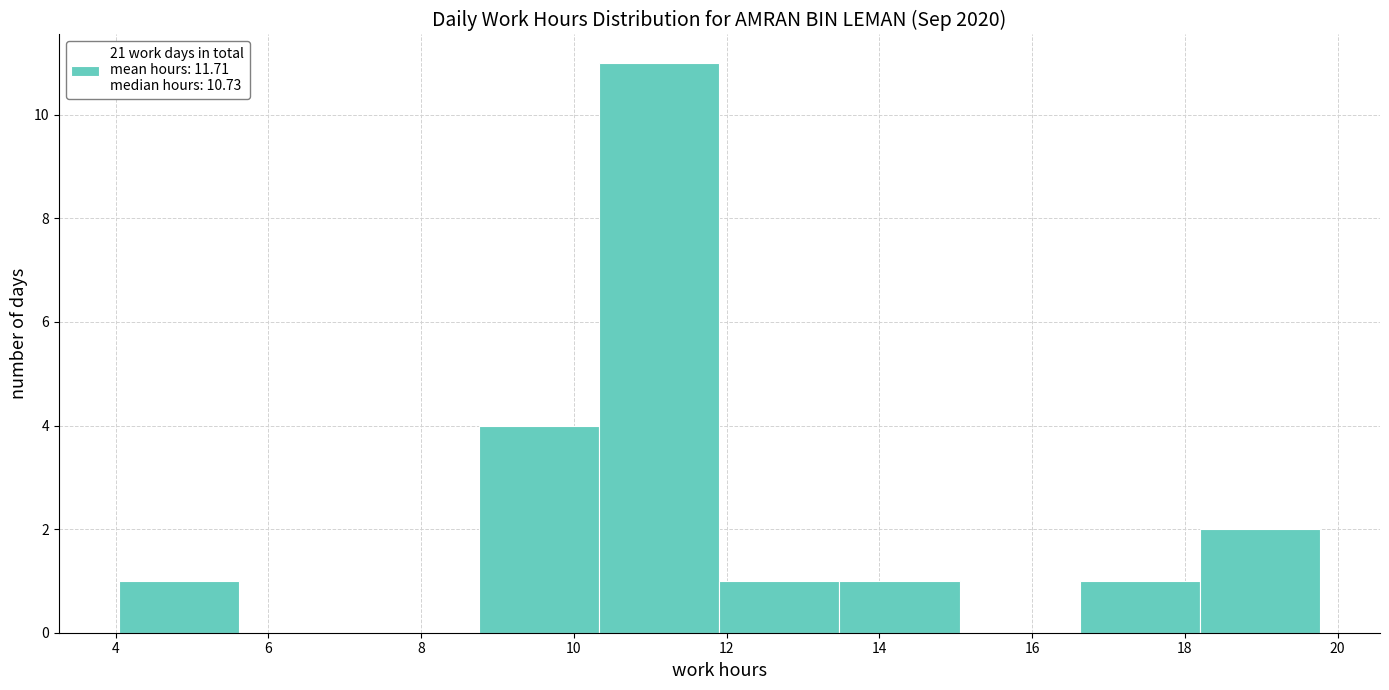

Reading left to right, transcribe this chart: for each bar, give the range it covers on the x-axis and its height. Neither the bar edges nor the heights are printed on the chart, so give them approximately, as read against the axes.

4.0 to 5.6: 1
5.6 to 7.2: 0
7.2 to 8.8: 0
8.8 to 10.4: 4
10.4 to 12.0: 11
12.0 to 13.4: 1
13.4 to 15.0: 1
15.0 to 16.6: 0
16.6 to 18.2: 1
18.2 to 19.8: 2